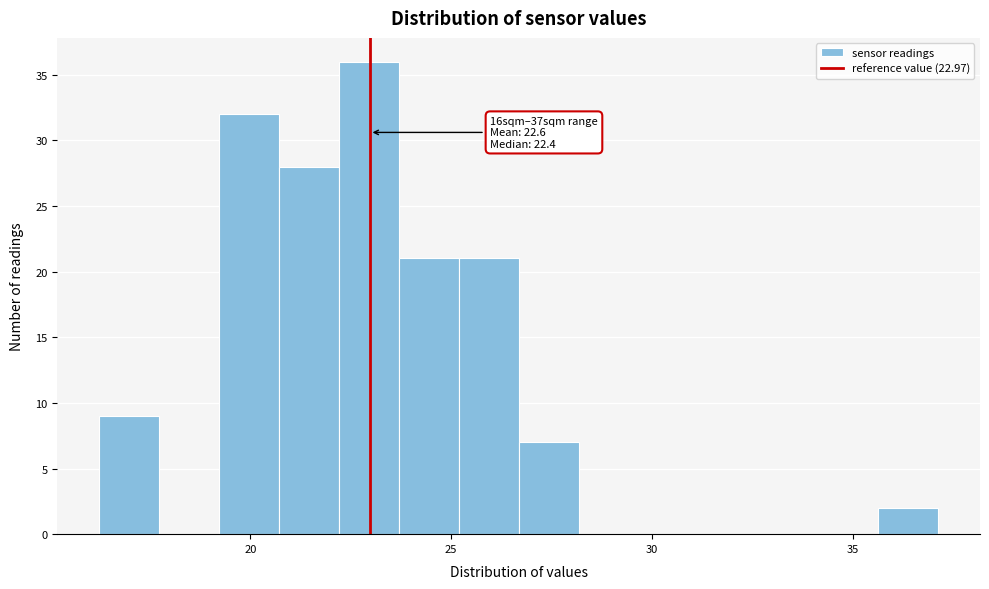

Read against the x-axis, roughly where is the centre of the tallest bar?

23.0